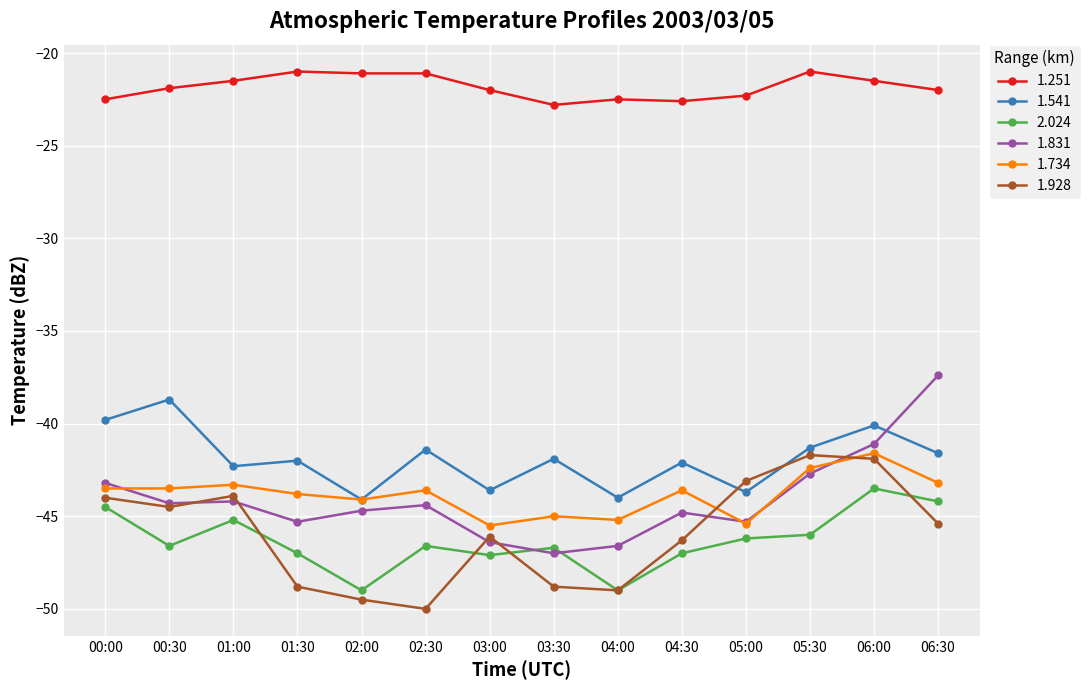

What is the difference between the second highest and minimum values in the 1.734 series?

3.1